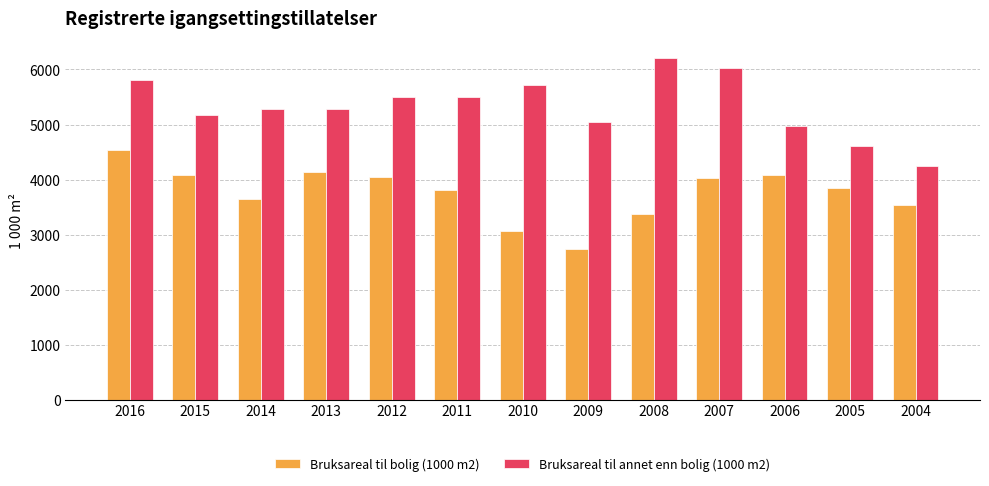

How many data points in Bruksareal til annet enn bolig (1000 m2) are above 5281?

7